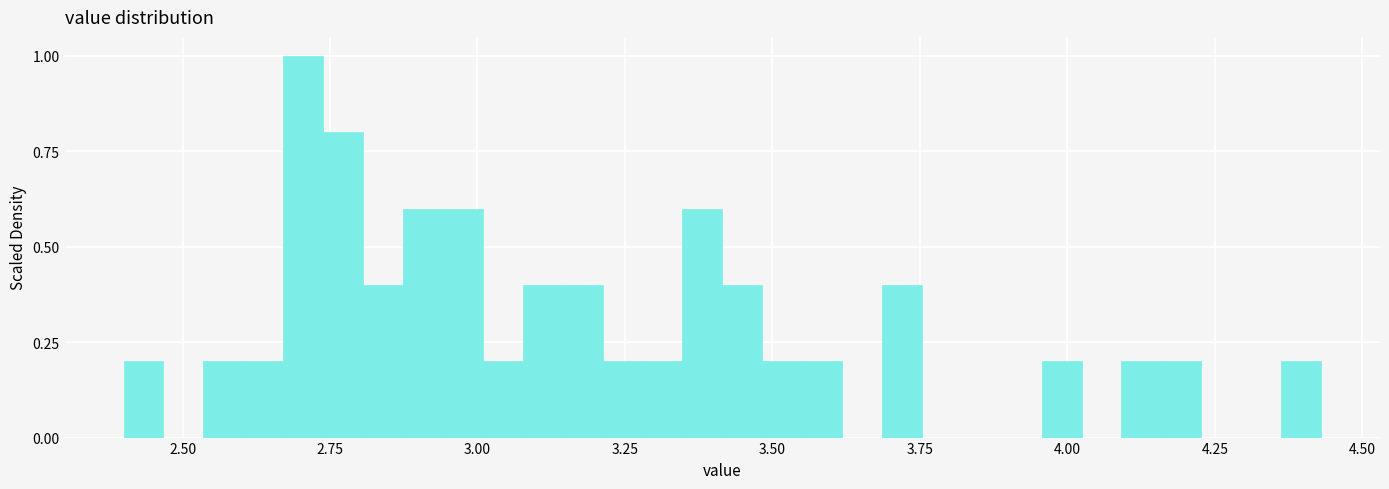

Around what value on the x-axis is the tallest bar? Give the approximate position of its centre, as read against the axis.

2.70